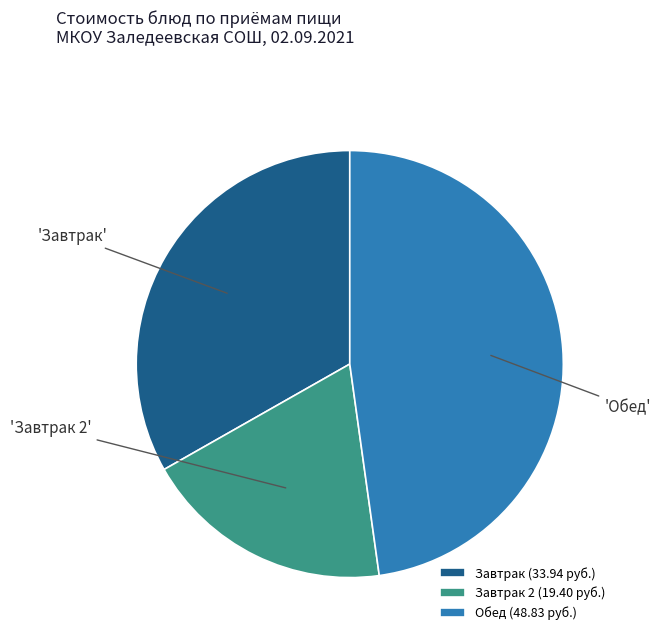

How many segments does this pie chart have?

3